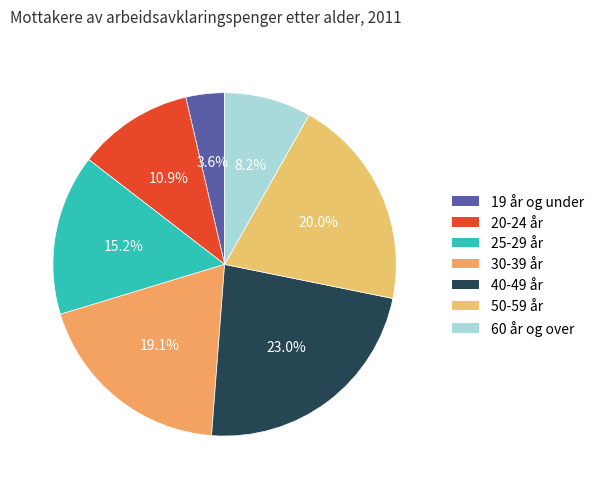

Which category has the biggest portion of the pie?

40-49 år